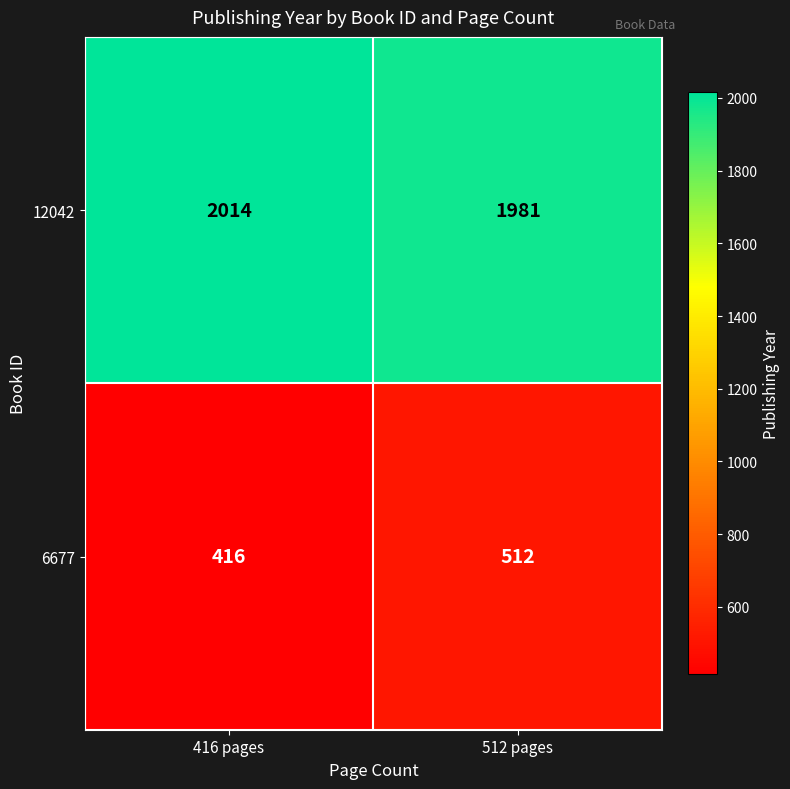

What is the greatest value displayed?

2014